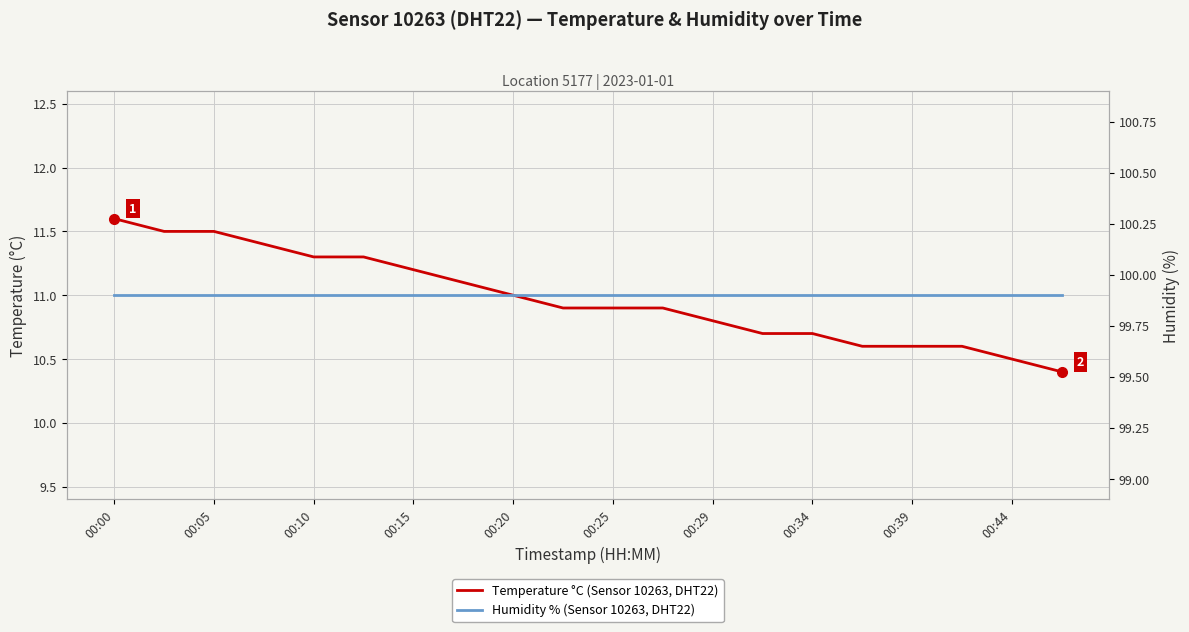

True or false: Humidity % (Sensor 10263, DHT22) and Temperature °C (Sensor 10263, DHT22) intersect in this chart.

False